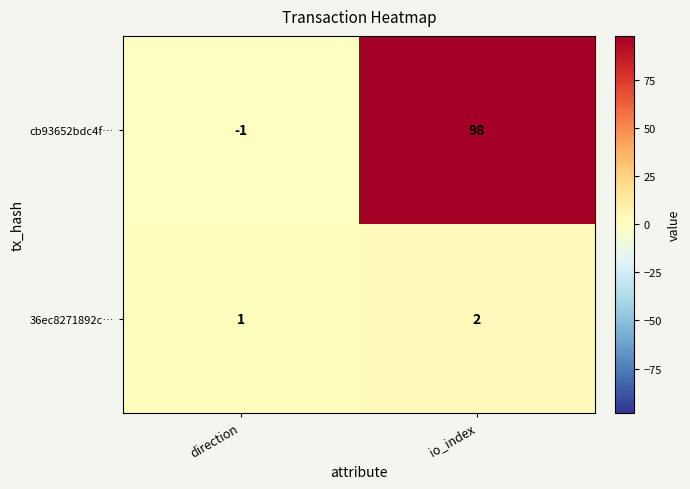

At which label does cb93652bdc4f… reach its minimum?

direction